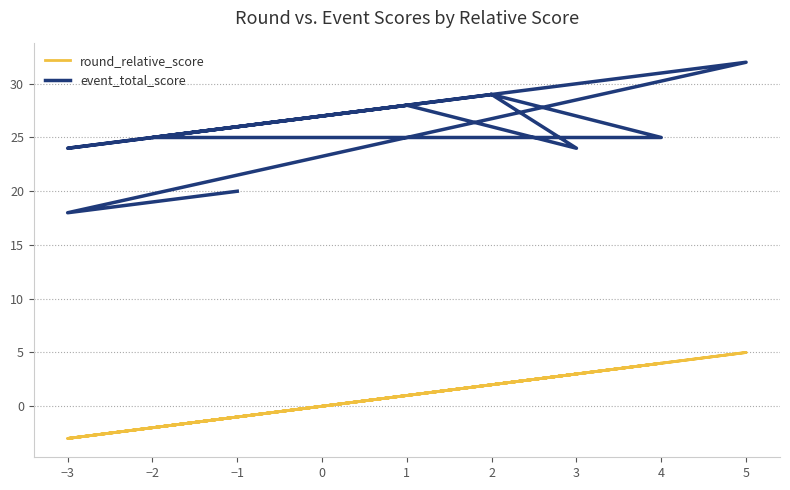

Which category has the lowest value in the event_total_score series?

−3